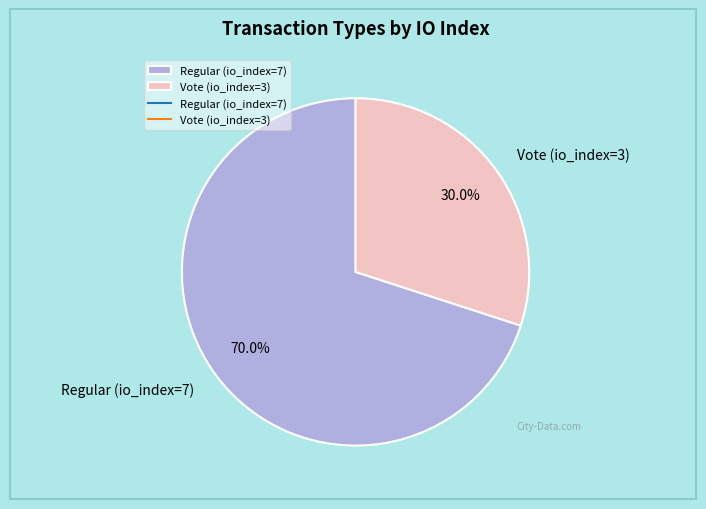

What is the smallest slice in the pie chart?

Vote (io_index=3)